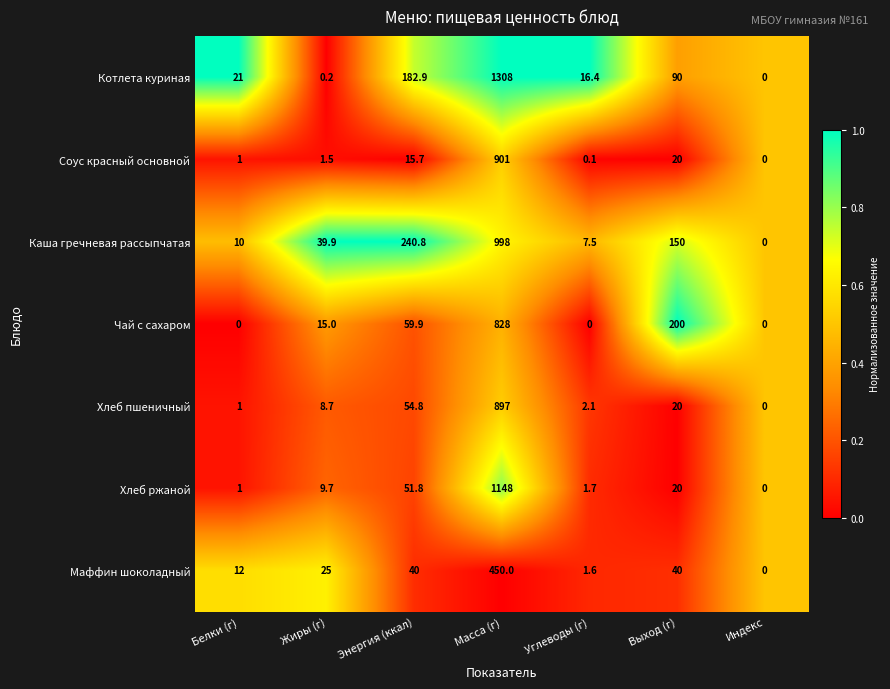

Which series has the widest spread of values?

Котлета куриная